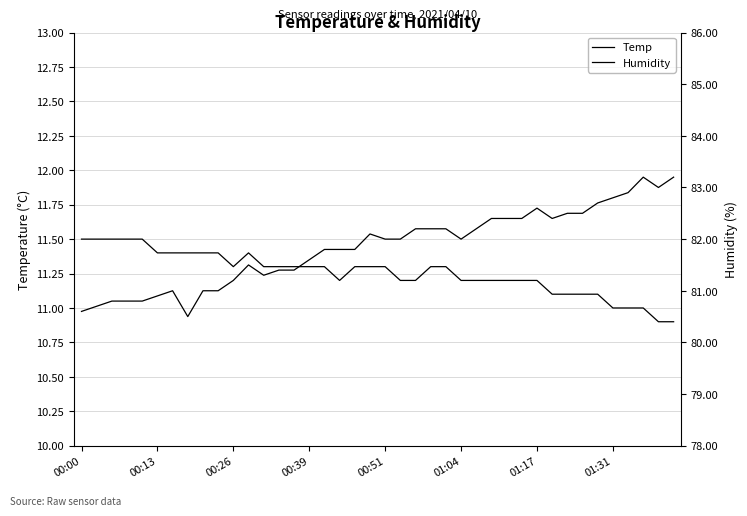

At which category is the sum across all series the highest?

37